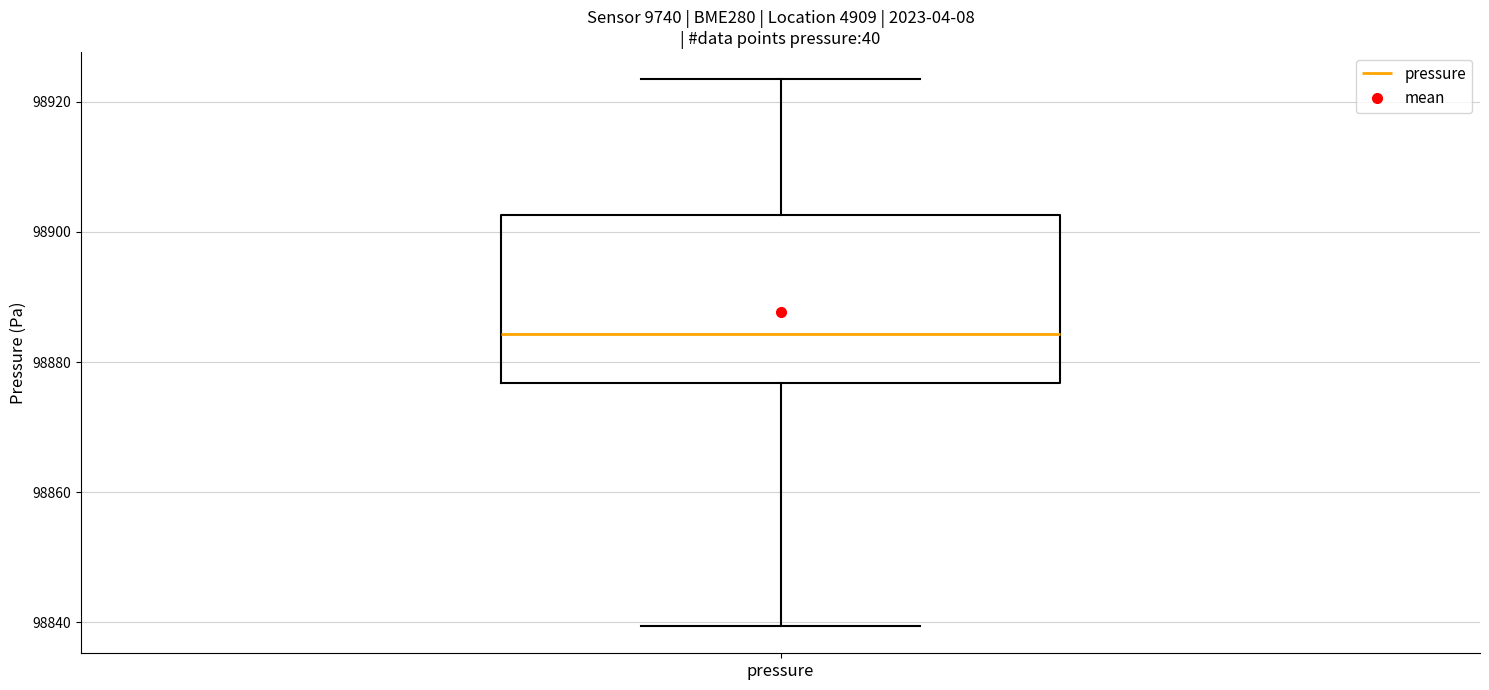

Where does the median line of the box for pressure sit on the y-axis? The values are not printed on the chart, so give them approximately, as read against the axis.

98884